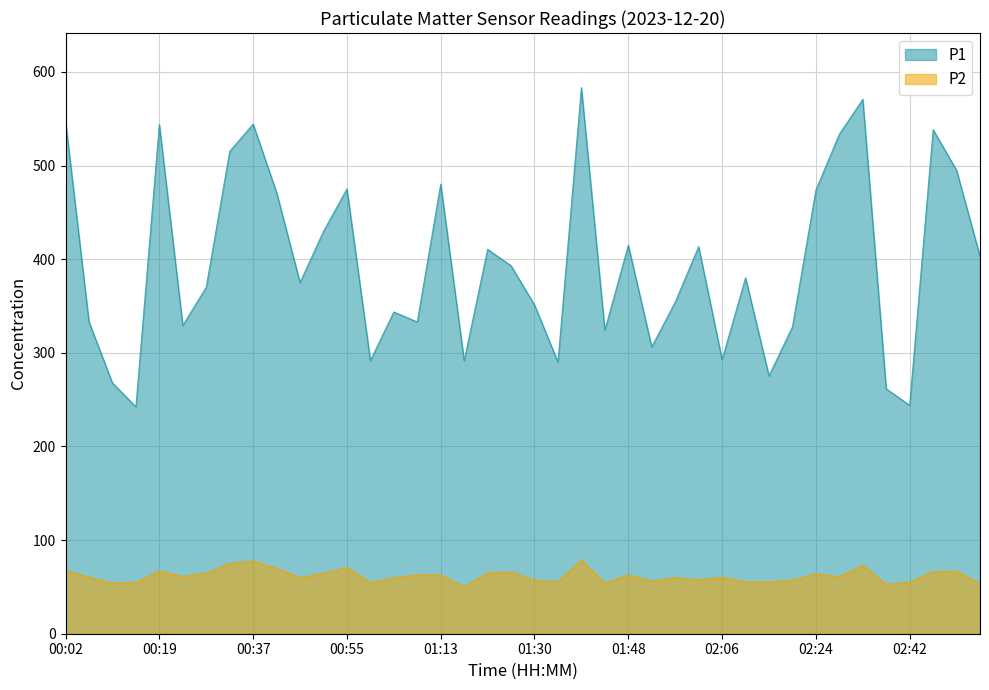

Where is the first local maximum for P2?

00:19